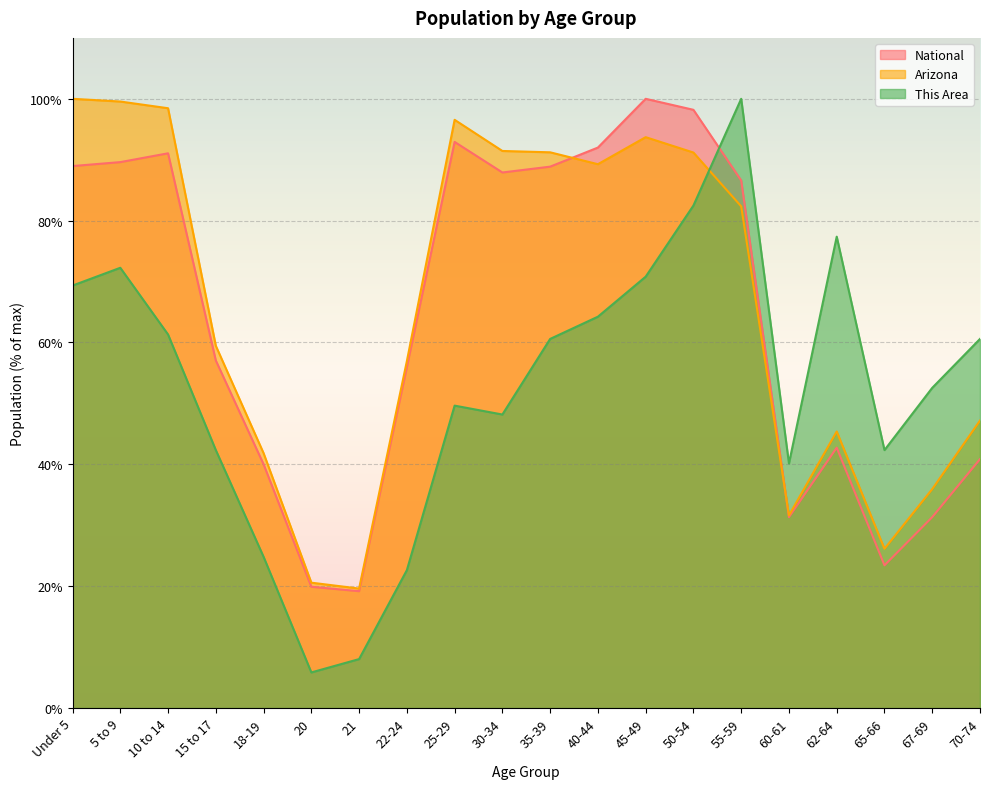

The value of Arizona at 22-24 is 23.8. True or false?

False